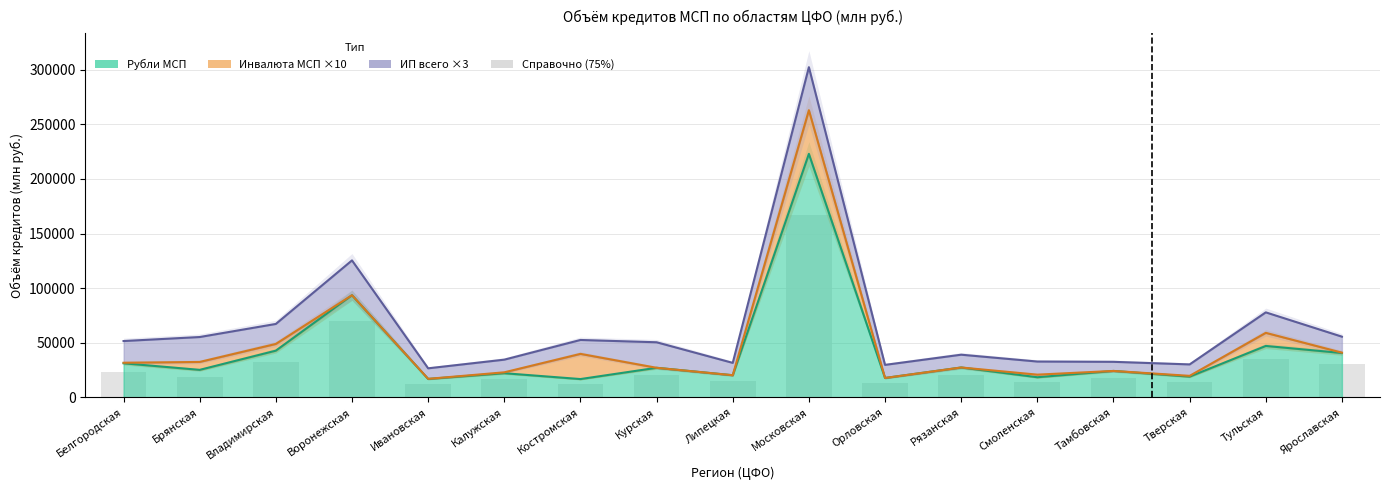

Which category has the highest value across all series?

Московская